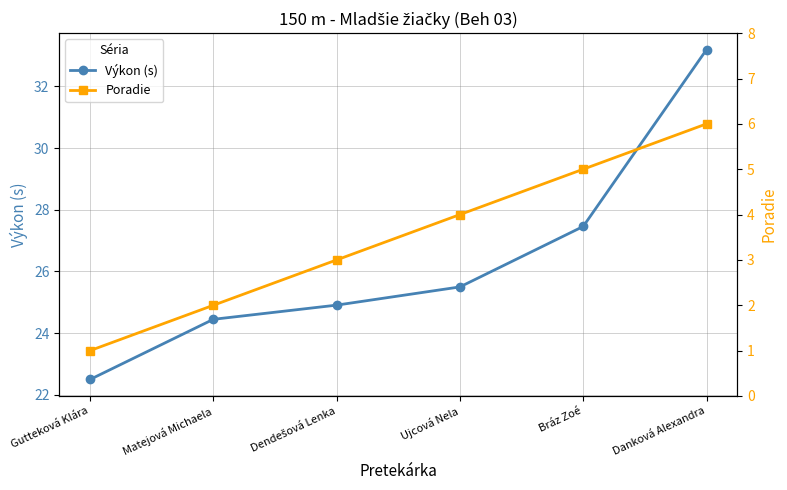

Reading left to right, extract all data points from this chart.

Výkon (s): 22.5	24.4	24.9	25.5	27.5	33.2
Poradie: 1.0	2.0	3.0	4.0	5.0	6.0